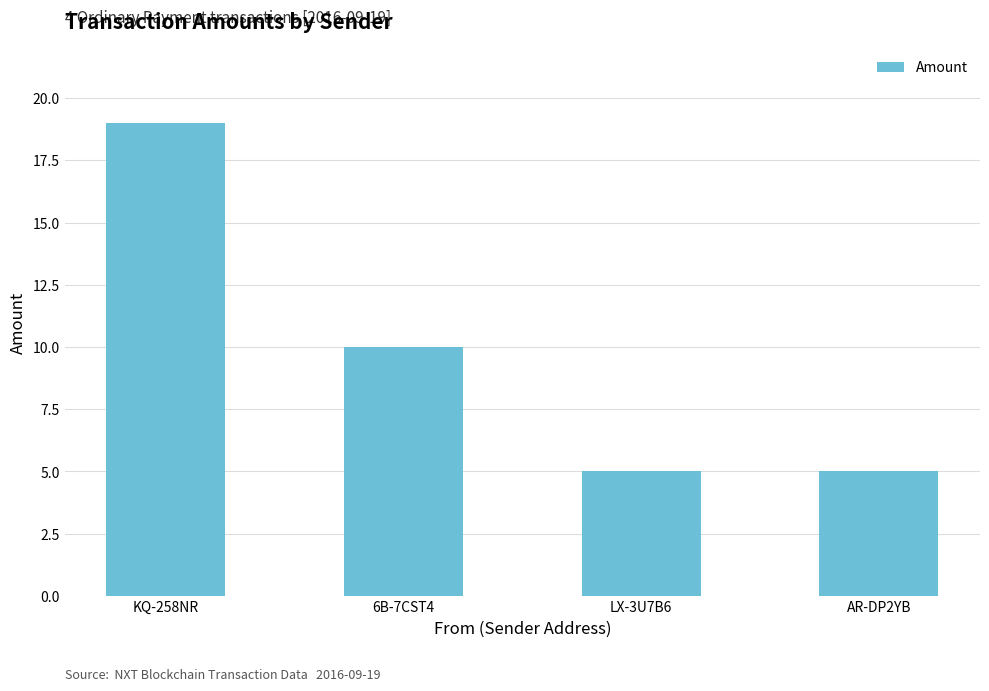

What is the minimum value shown in the chart?

5